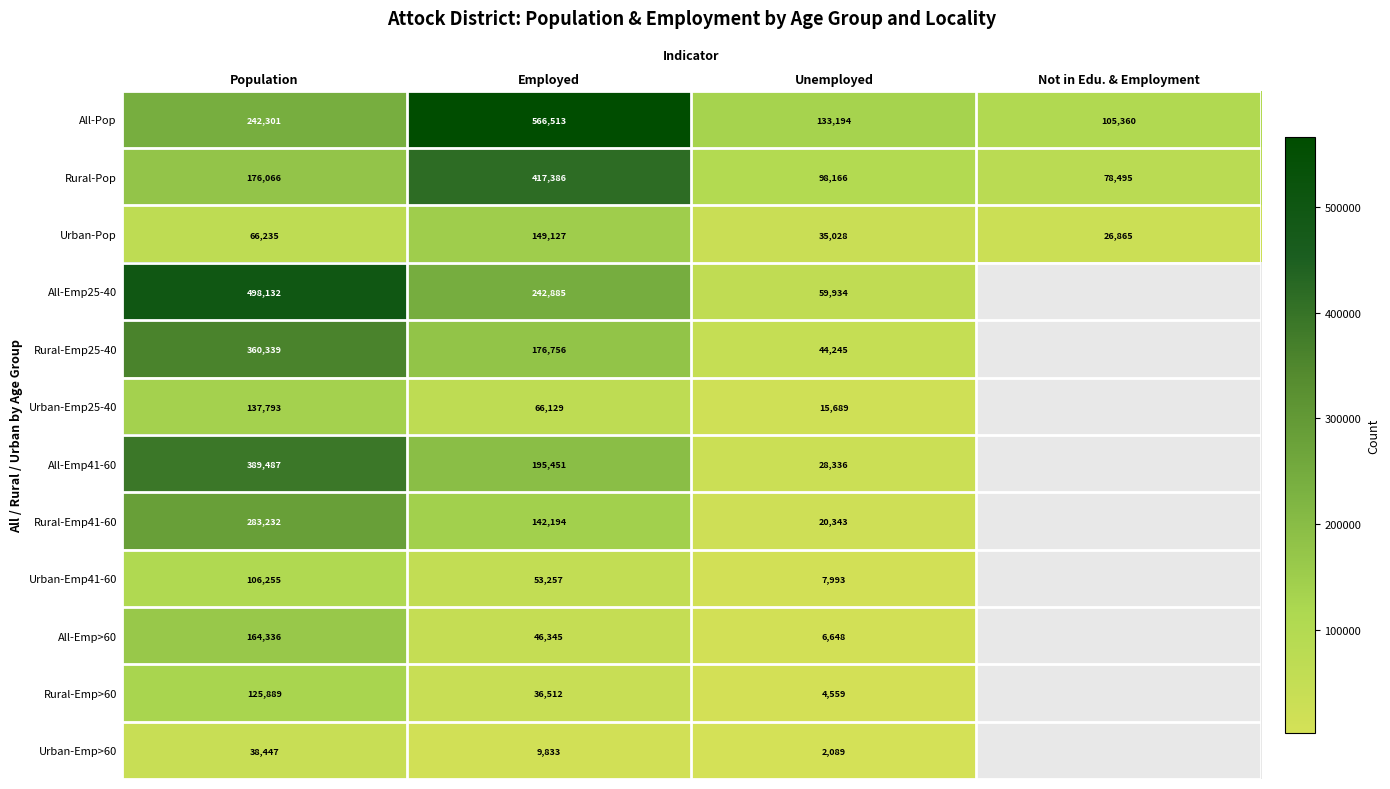

How many distinct data groups are displayed?

12